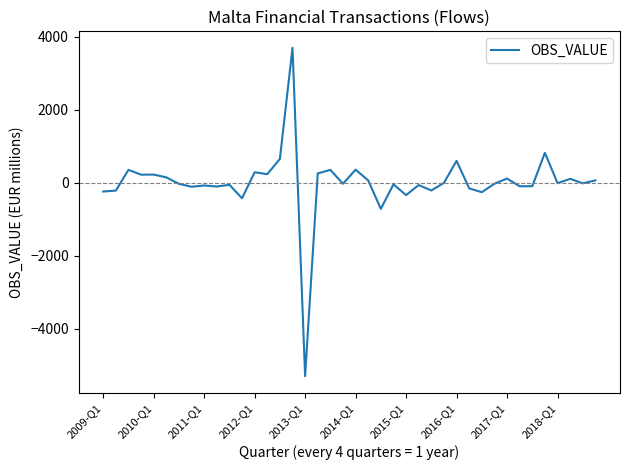

What is the greatest value displayed?

3693.0